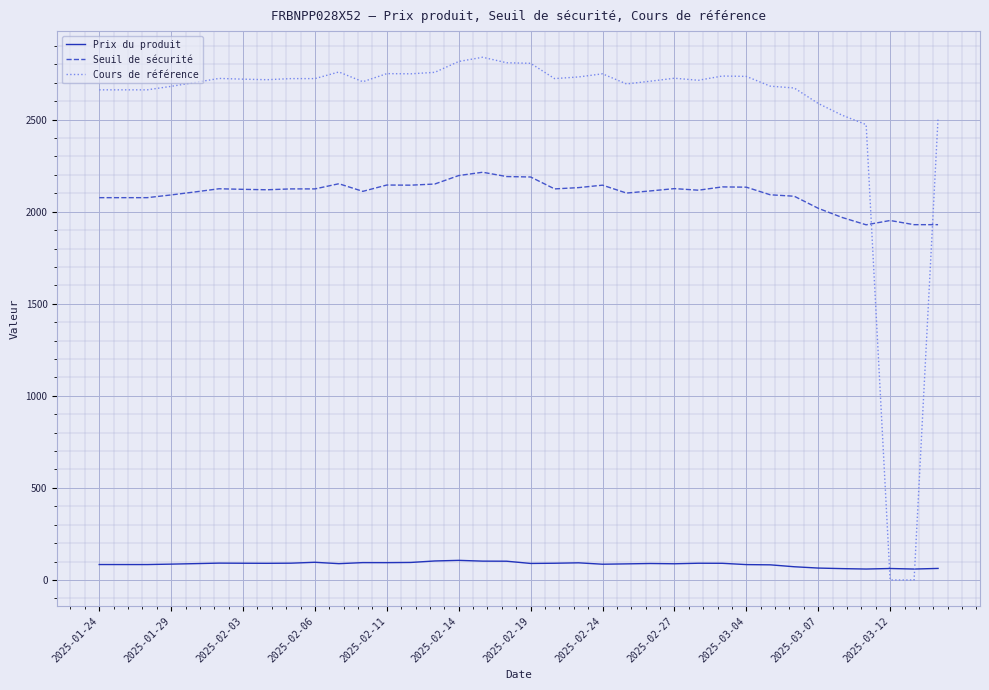

True or false: Cours de référence has more than 0 points higher than both neighbors.

True